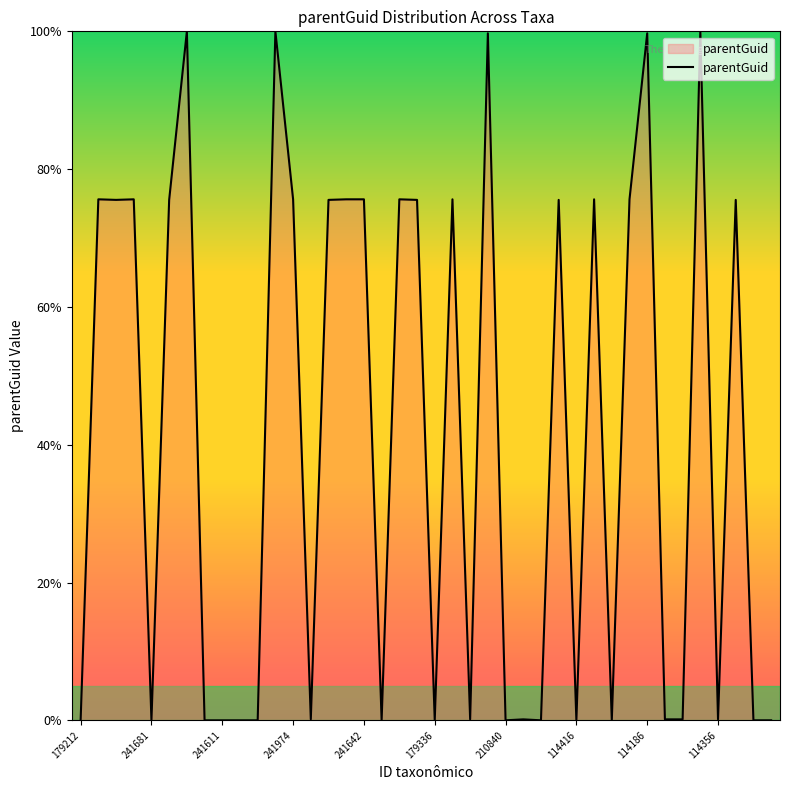

What is the difference between the maximum and minimum values?

100.0